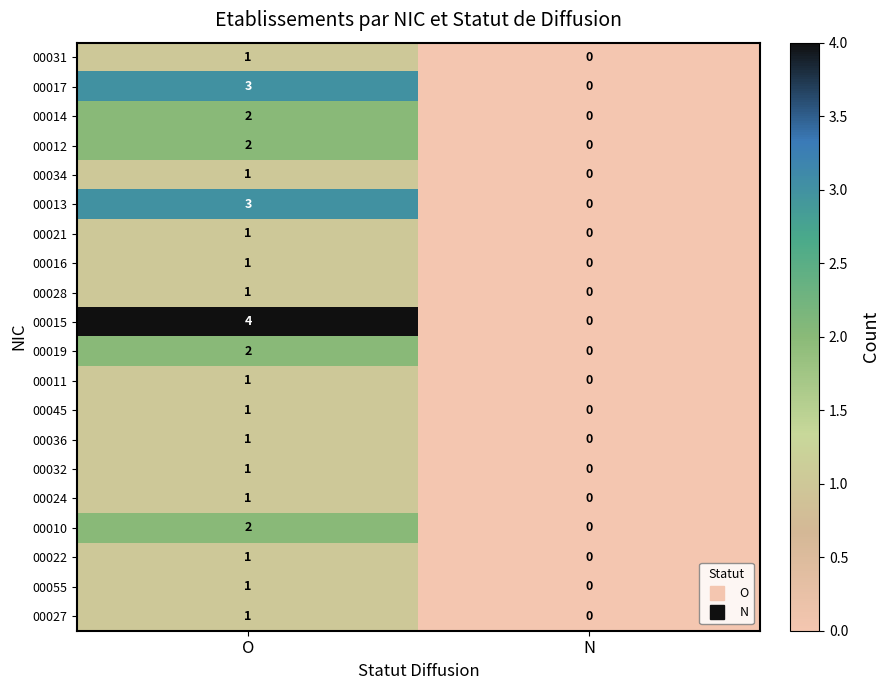

At how many categories does at least one series exceed 1?

1